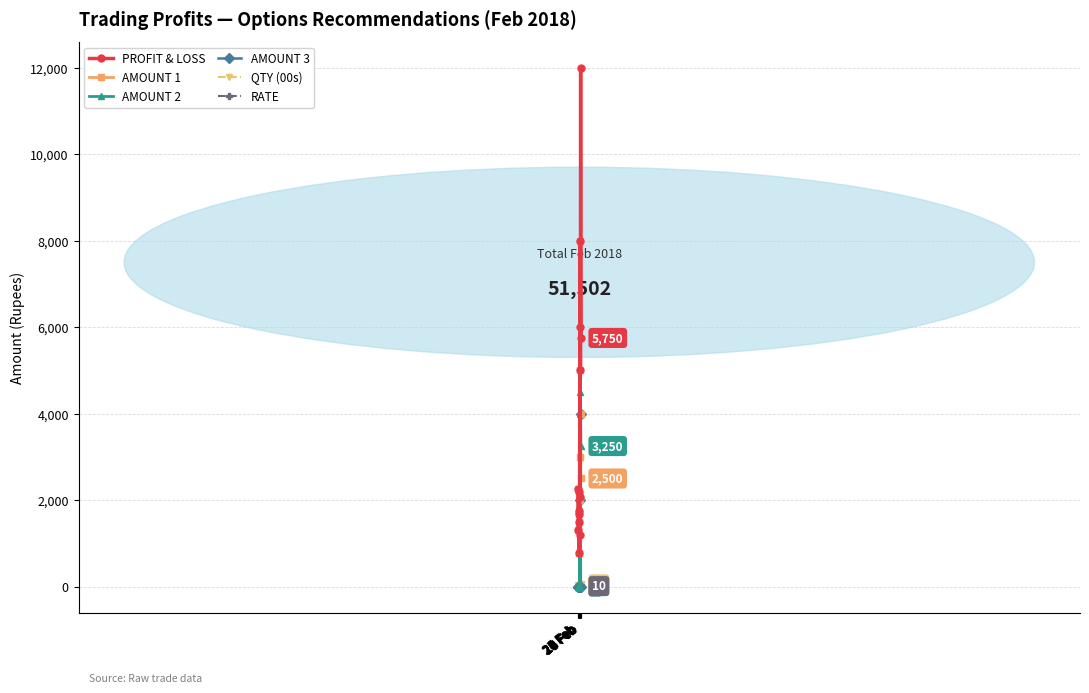

How many lines are shown in the chart?

6